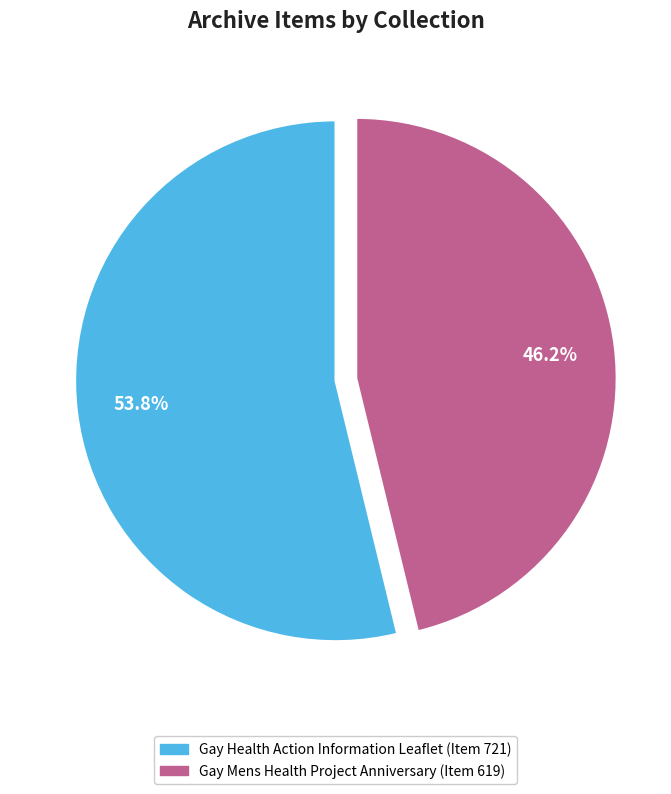

Does any single category account for the majority?

Yes